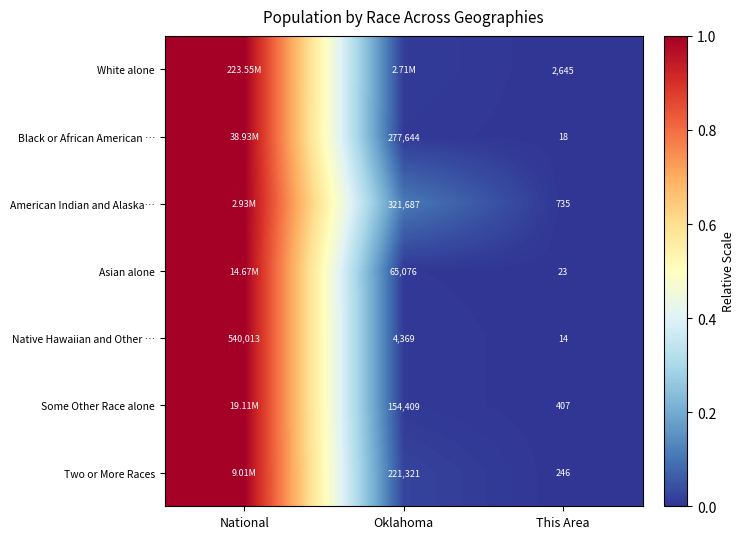

At which category does the chart reach its minimum across all series?

This Area